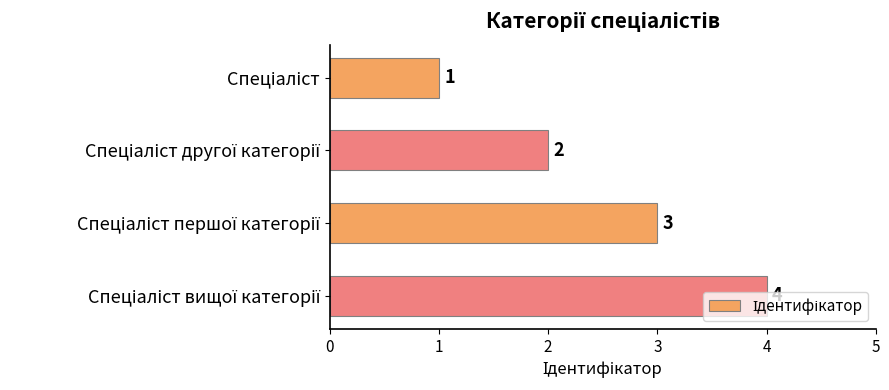

Count the values in the range 2 to 4.

3